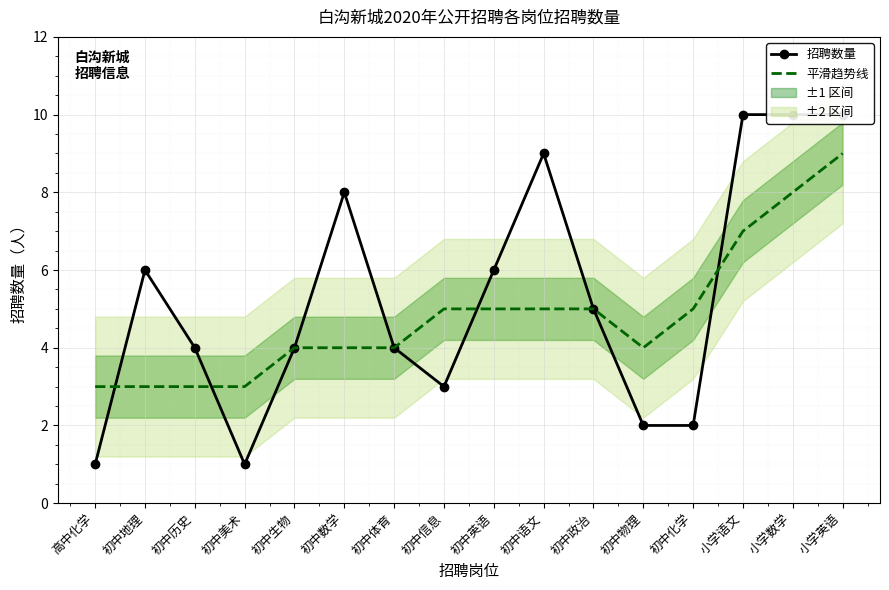

What is the value of the 平滑趋势线 point at the 7th from the left?

4